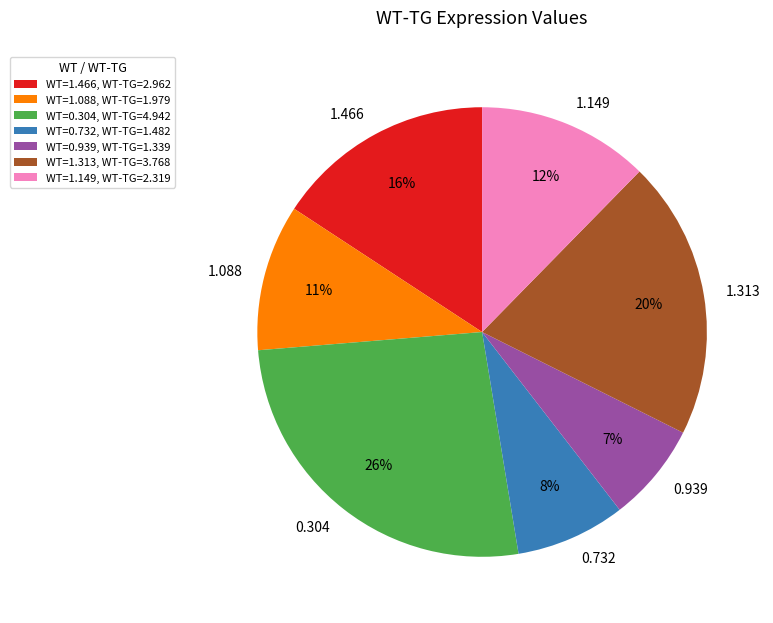

The 1.088 slice represents 11% of the pie. True or false?

True